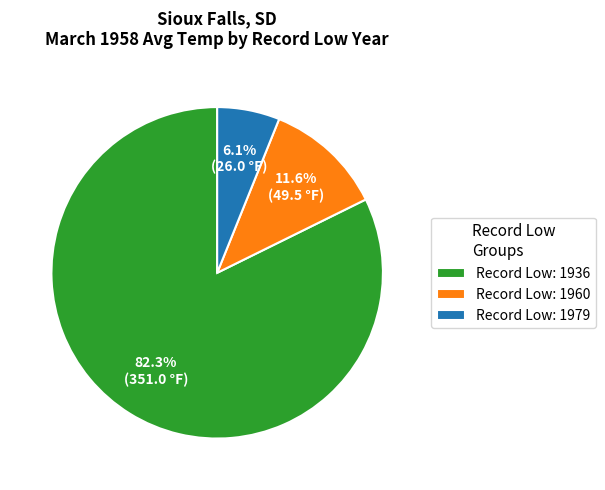

Between Record Low: 1979 and Record Low: 1960, which is larger?

Record Low: 1960